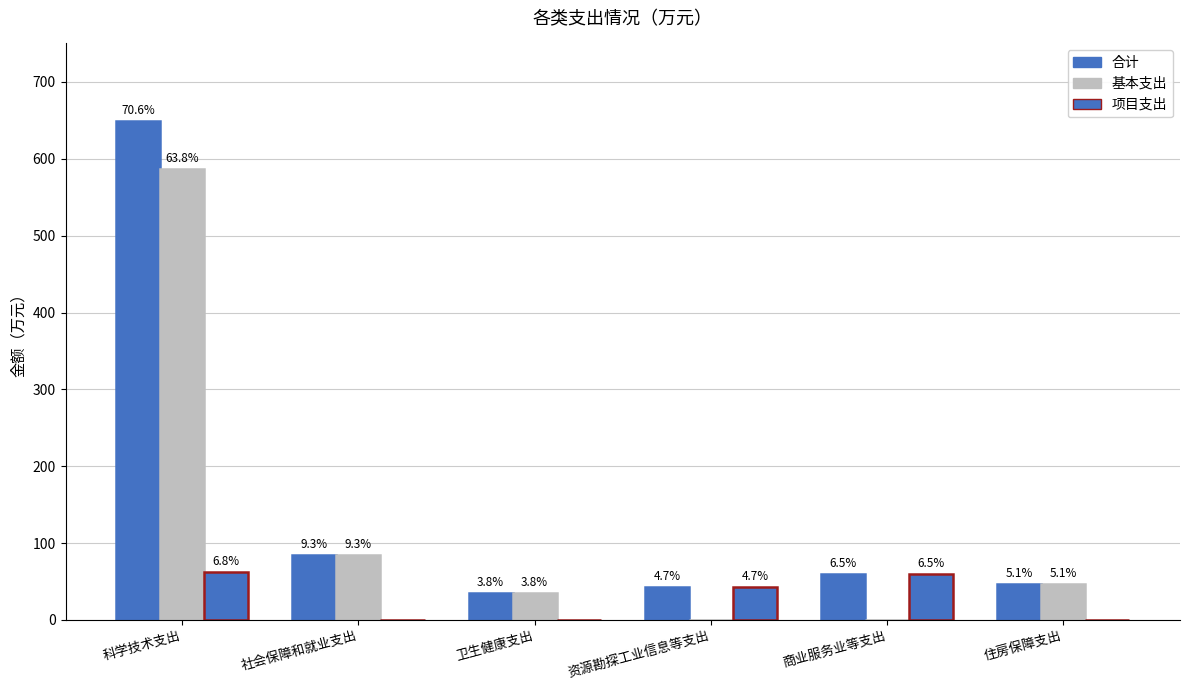

Which series has the widest spread of values?

合计